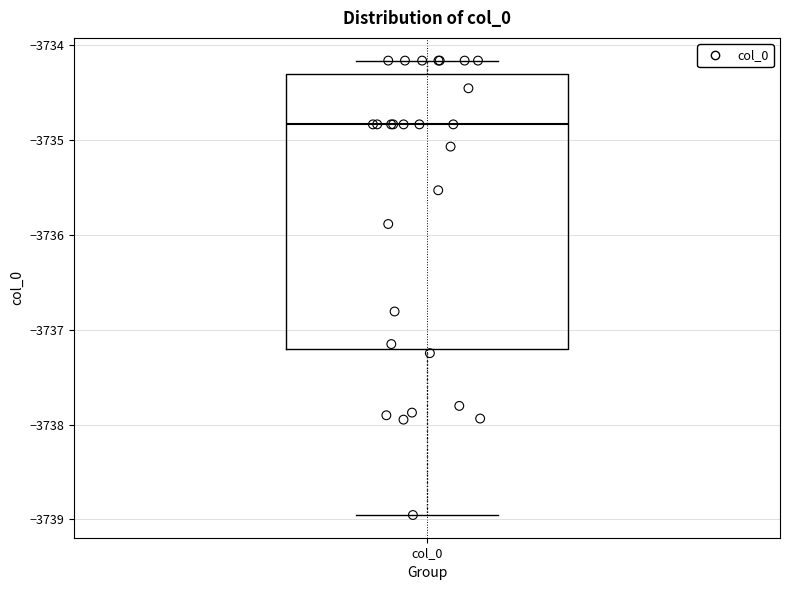

Where is the upper edge of the box for col_0 on the y-axis? The values are not printed on the chart, so give them approximately, as read against the axis.

-3734.3